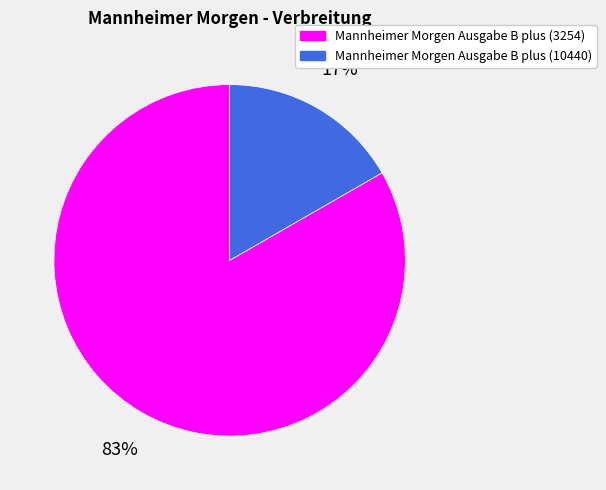

True or false: Mannheimer Morgen Ausgabe B plus (3254) accounts for 83% of the total.

True